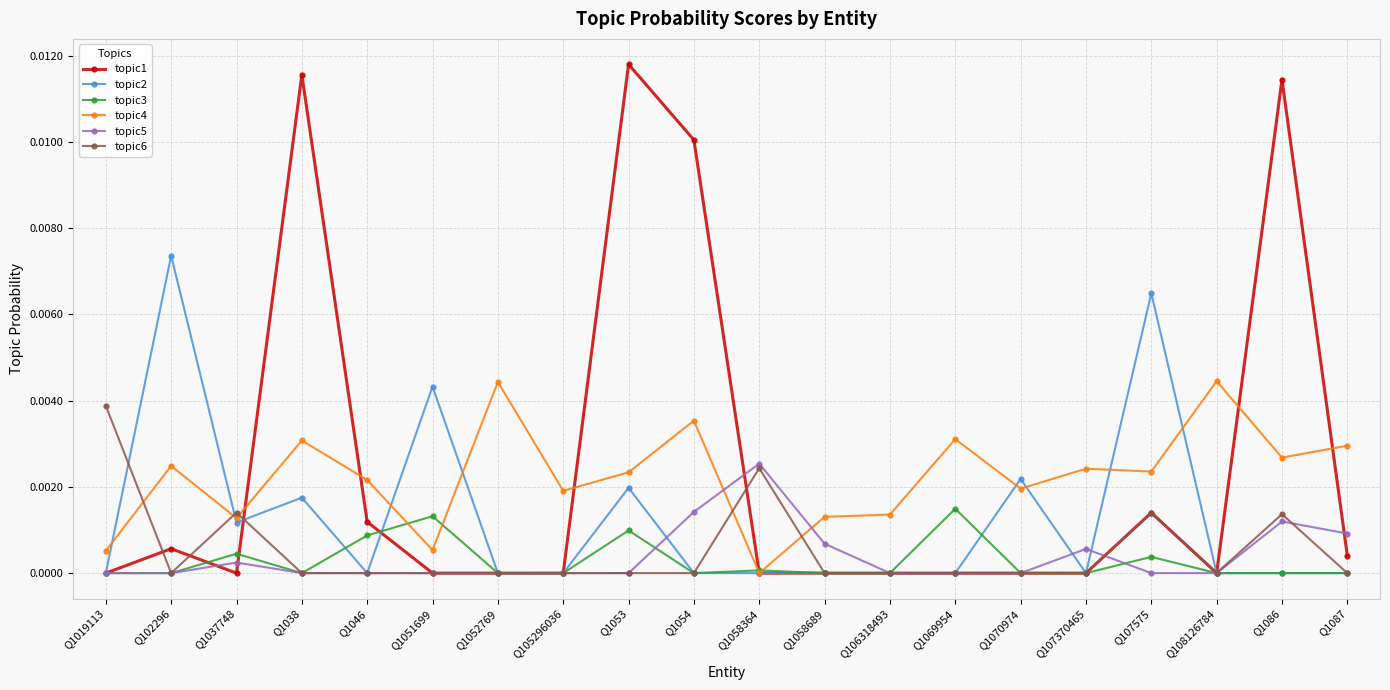

Is the value of topic4 at Q1037748 greater than the value of topic5 at Q1051699?

Yes